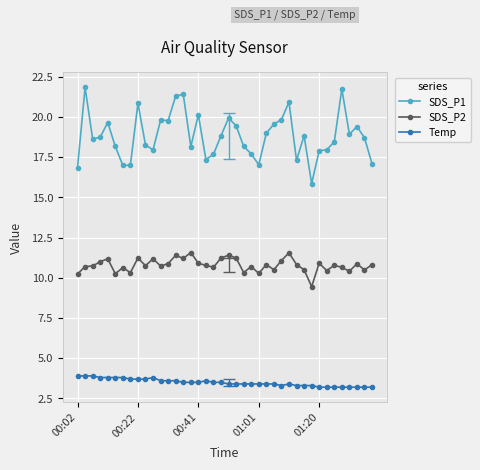

What is the value of the Temp point at the 17th from the left?

3.5